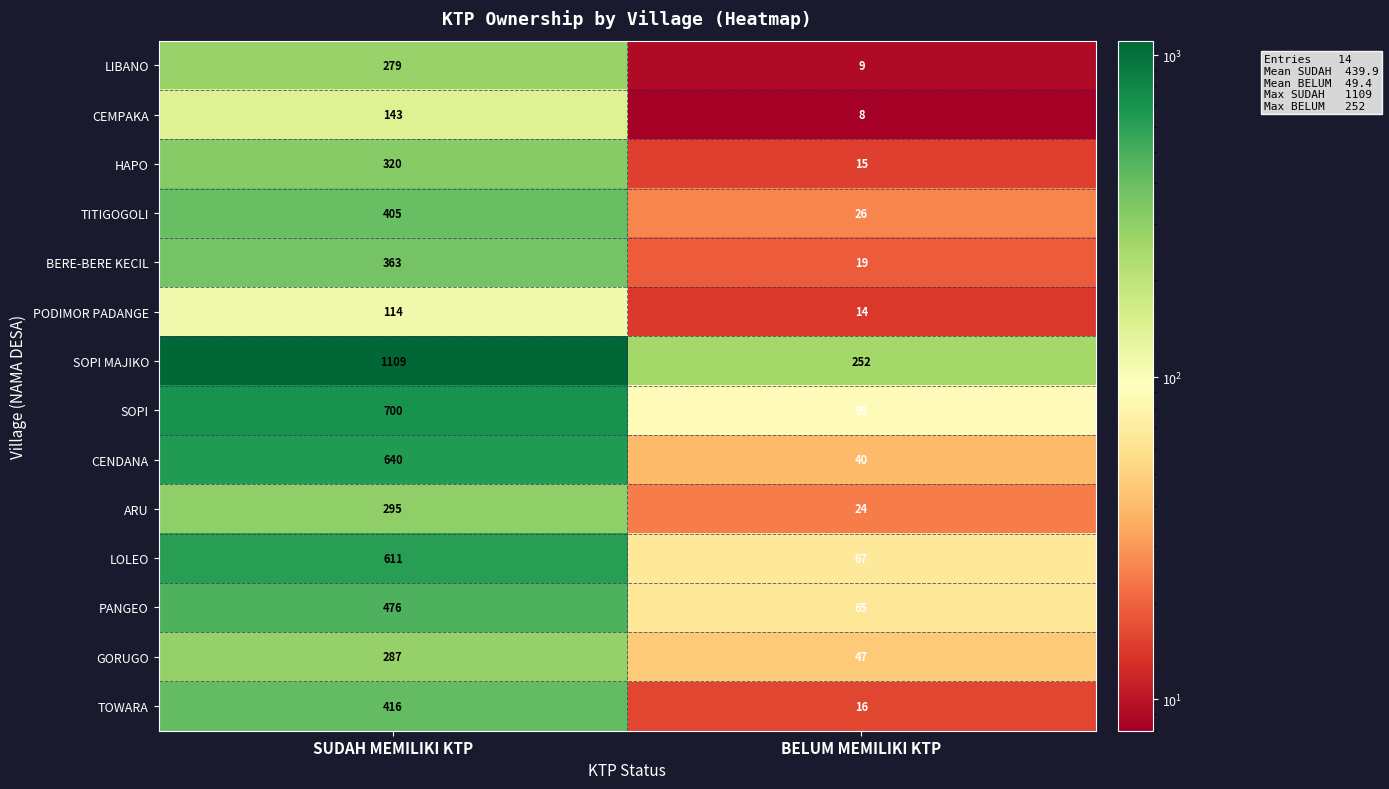

True or false: SOPI has a value of 40 at BELUM MEMILIKI KTP.

False